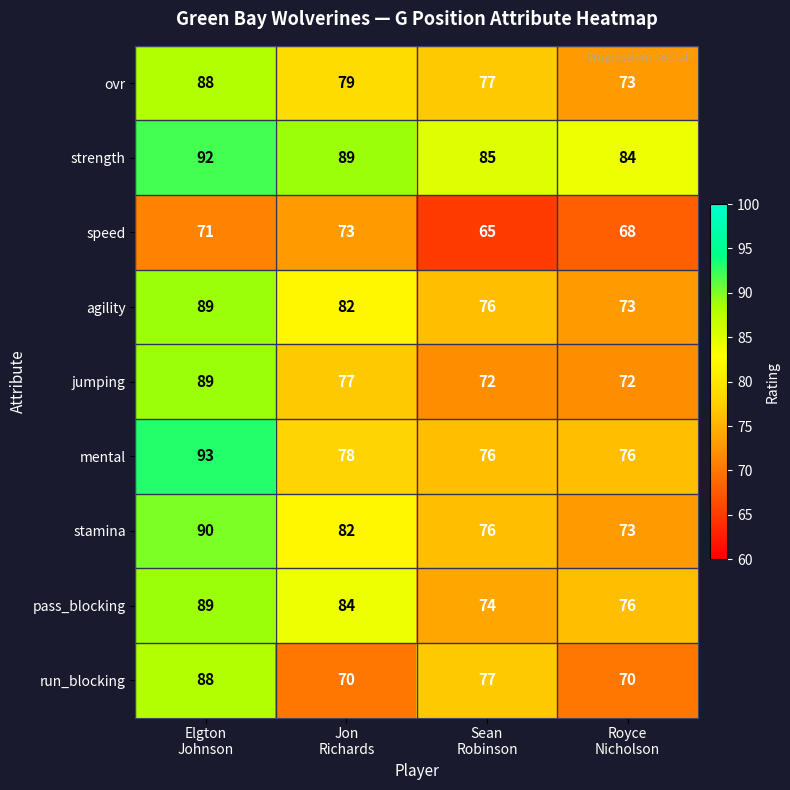

How many speed values are between 68 and 73?

3